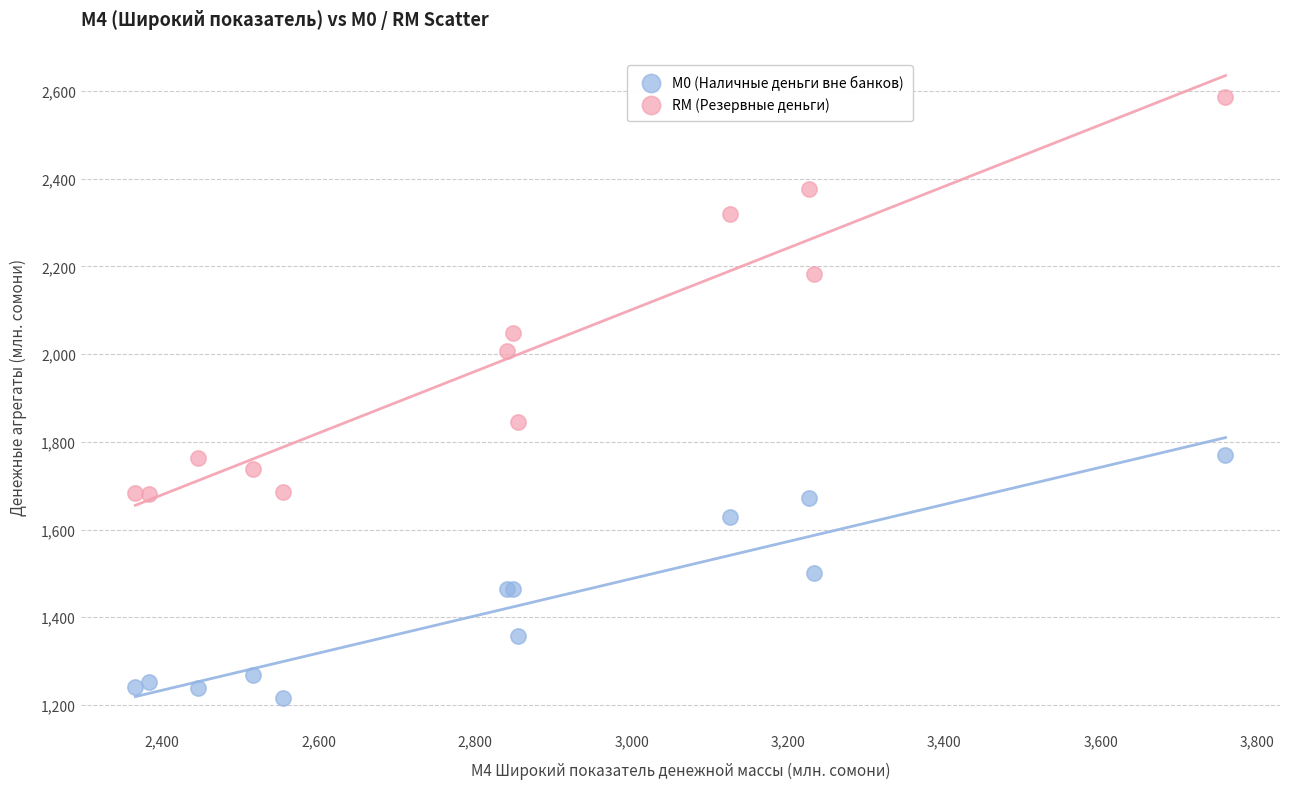

Which series contains the highest Y value?

RM (Резервные деньги)